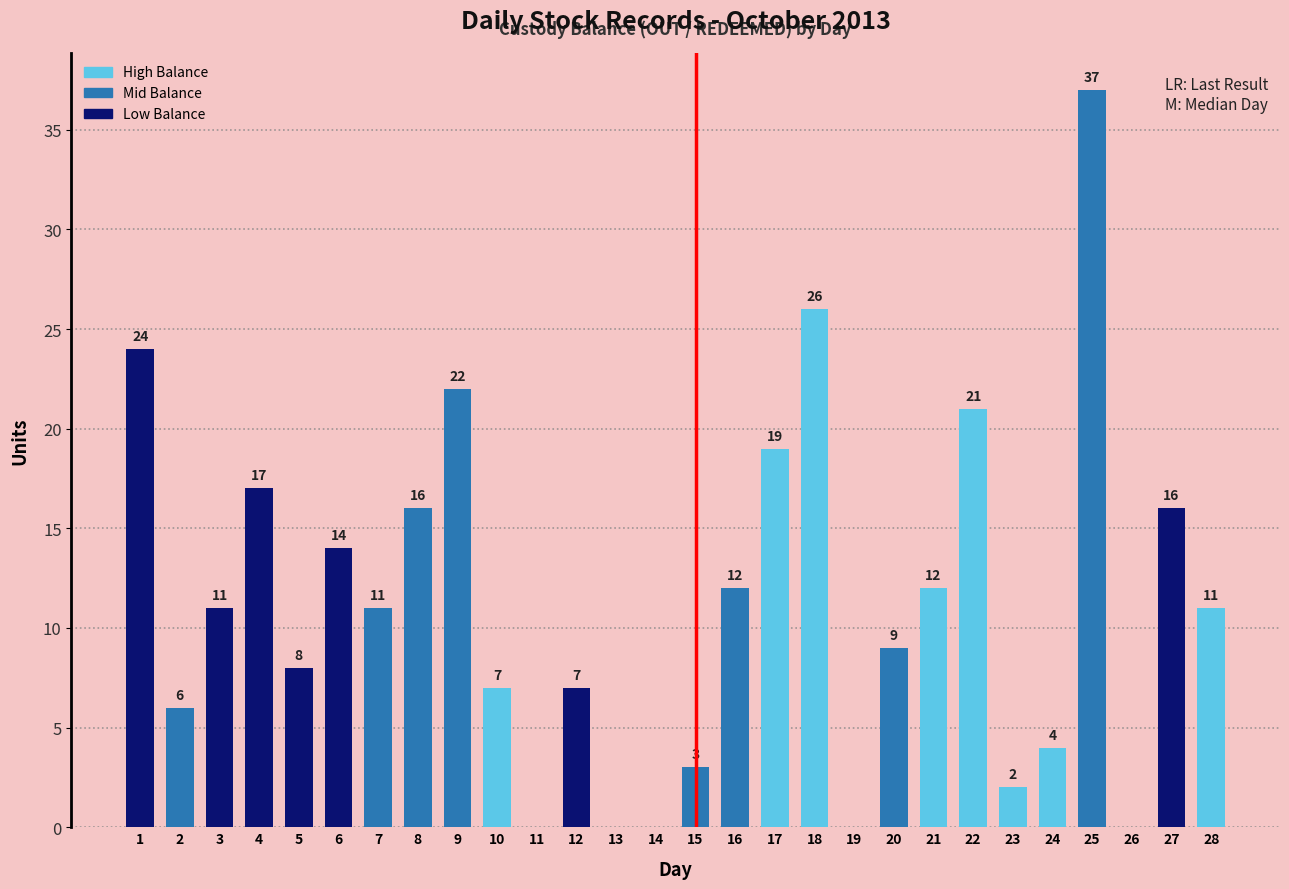

What is the sum of the values at 10 and 16?

19